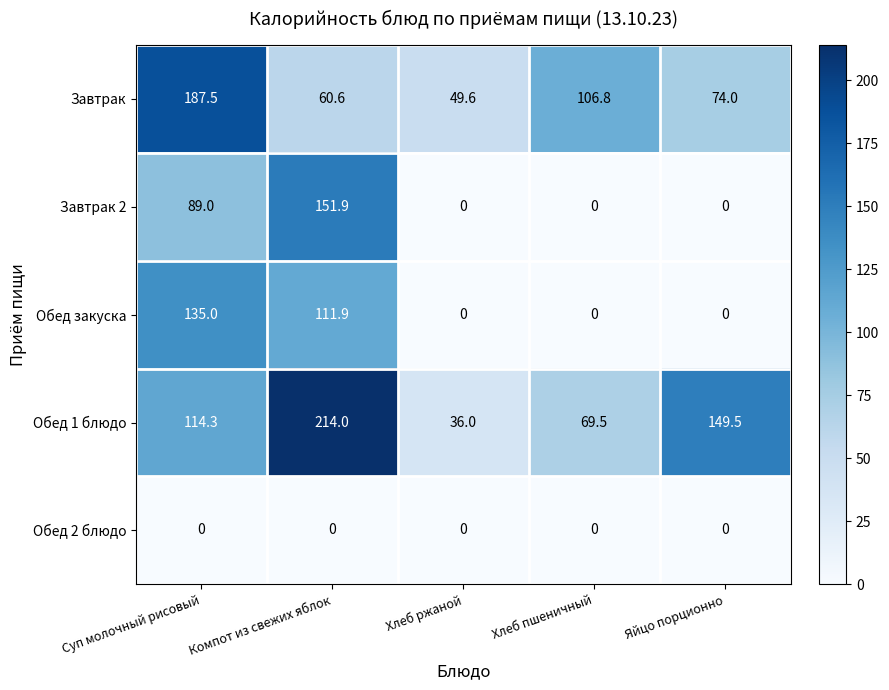

Is it true that Обед 2 блюдо equals 0.0 at Хлеб пшеничный?

True